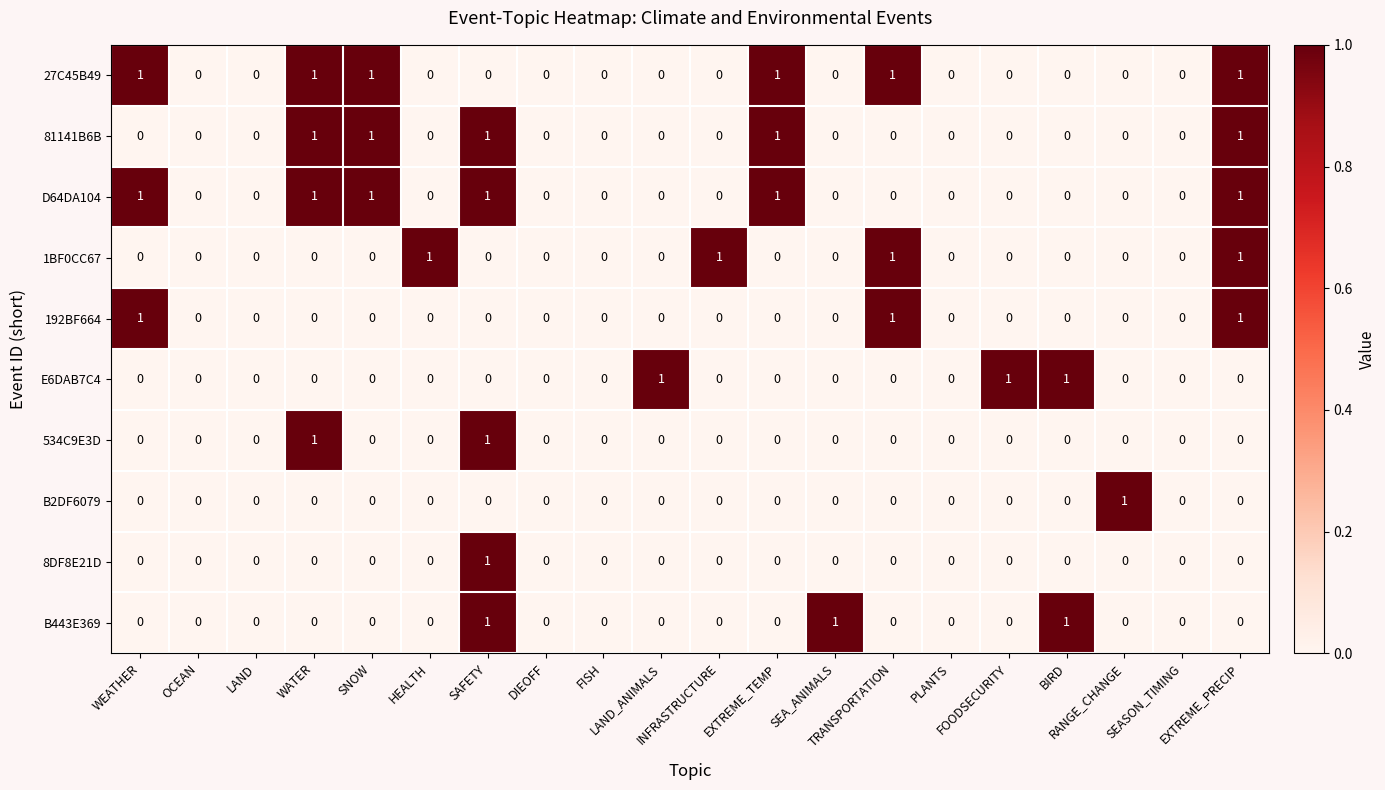

Count the 1BF0CC67 values in the range 0 to 1.

20